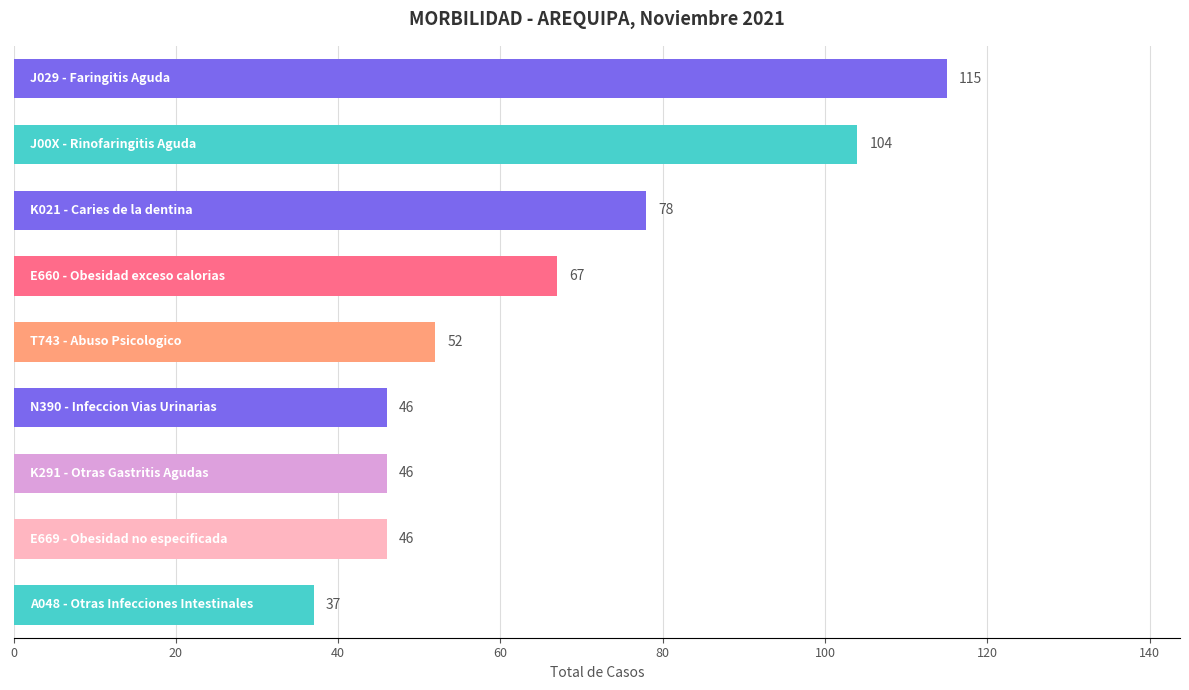

Reading top to bottom, what are all the values shown in this chart?

115	104	78	67	52	46	46	46	37